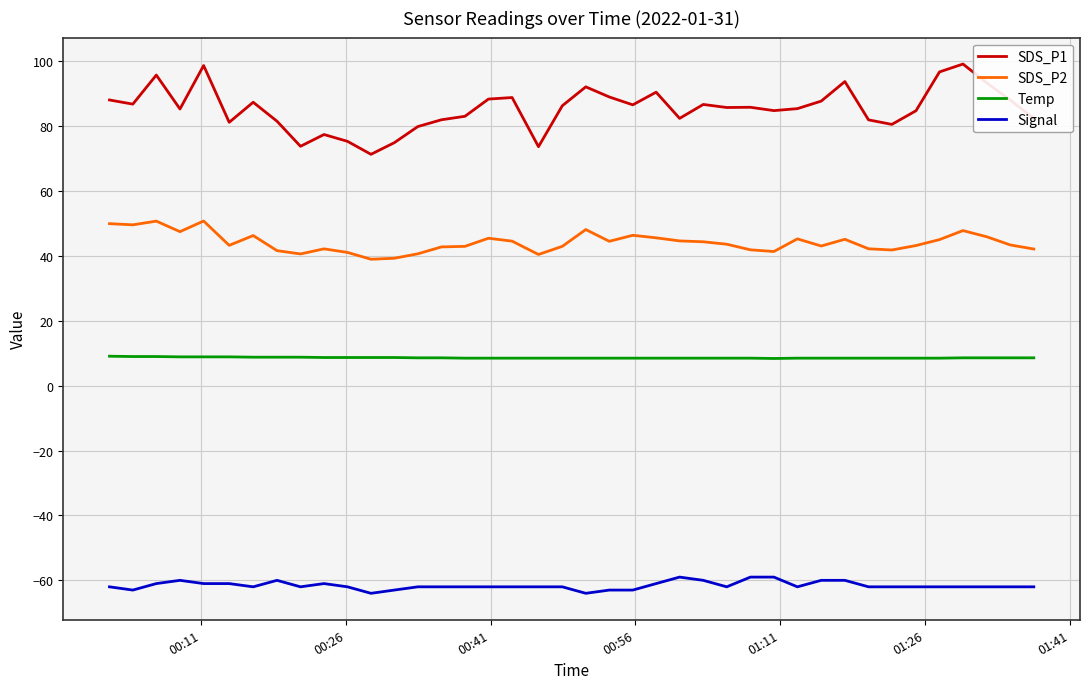

List the series in order of their peak value, highest first.

SDS_P1, SDS_P2, Temp, Signal